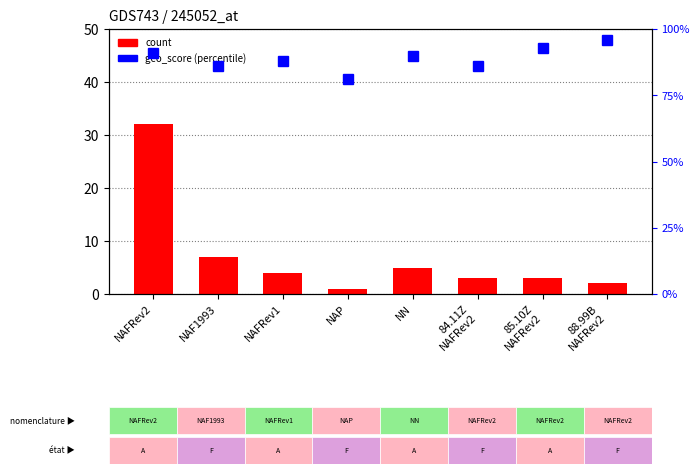

Reading right to left, transcribe all the data shown in this chart.

count: 88.99B
NAFRev2=2	85.10Z
NAFRev2=3	84.11Z
NAFRev2=3	NN=5	NAP=1	NAFRev1=4	NAF1993=7	NAFRev2=32
geo_score %: 88.99B
NAFRev2=96	85.10Z
NAFRev2=93	84.11Z
NAFRev2=86	NN=90	NAP=81	NAFRev1=88	NAF1993=86	NAFRev2=91